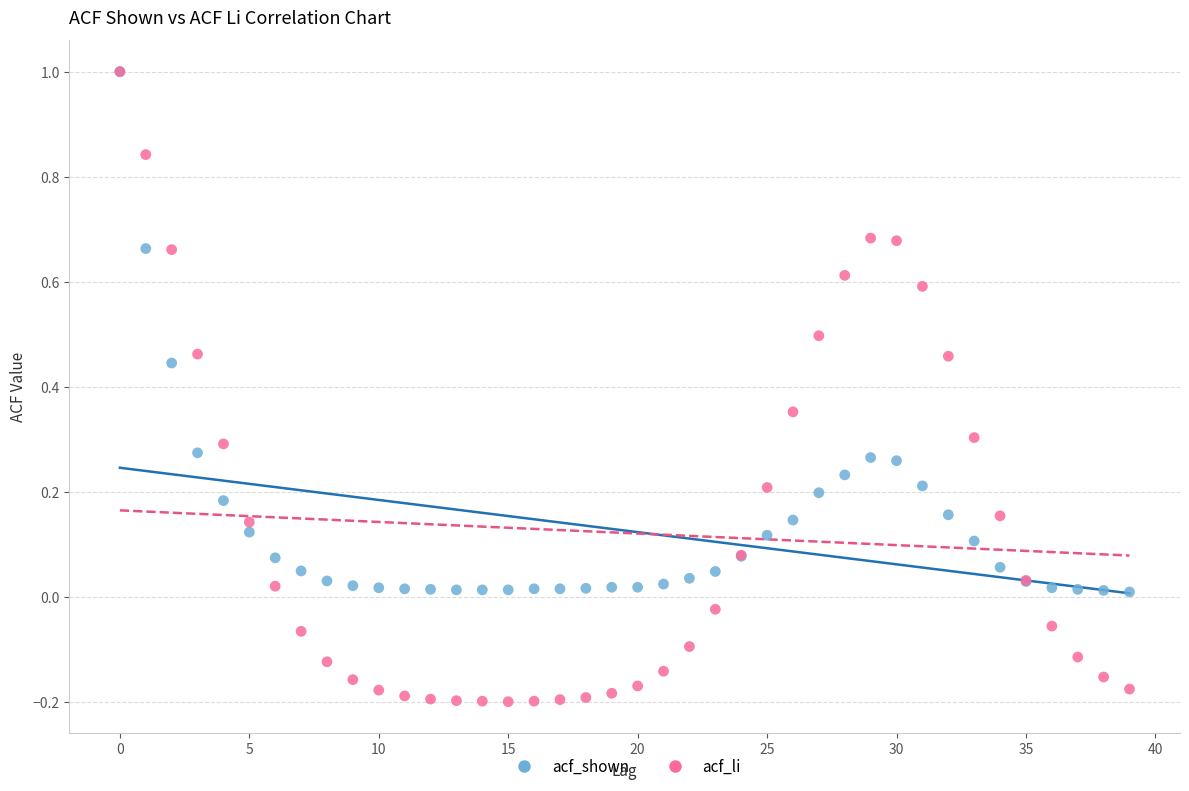

Which series reaches the minimum Y coordinate?

acf_li